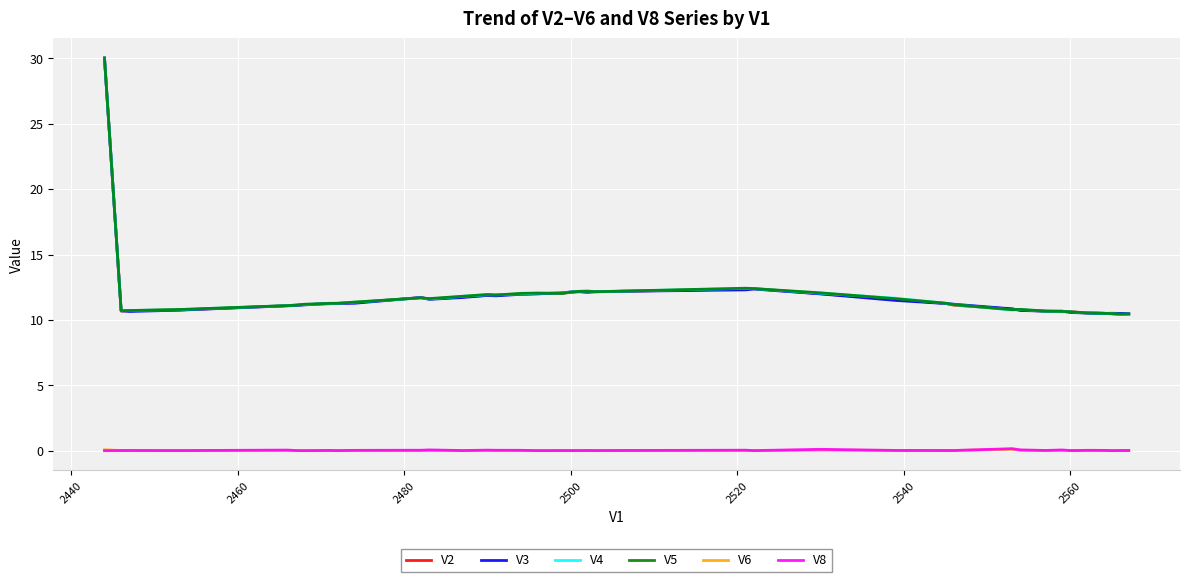

What is the maximum value for V5?

30.0